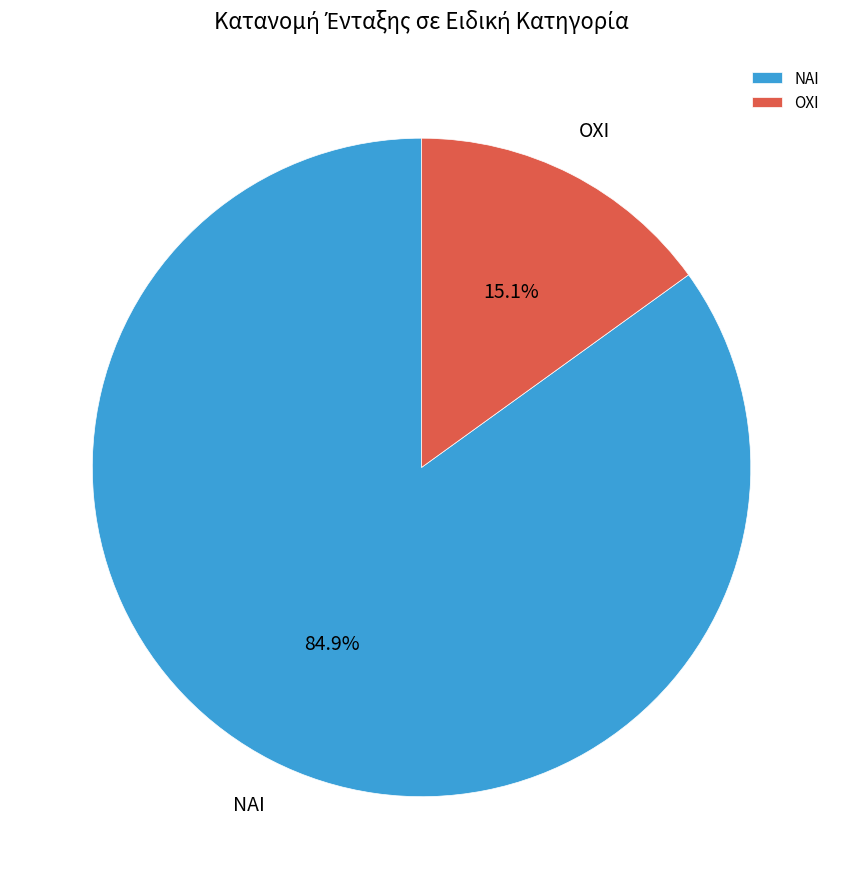

Is it true that ΟΧΙ is 2% of the pie?

False